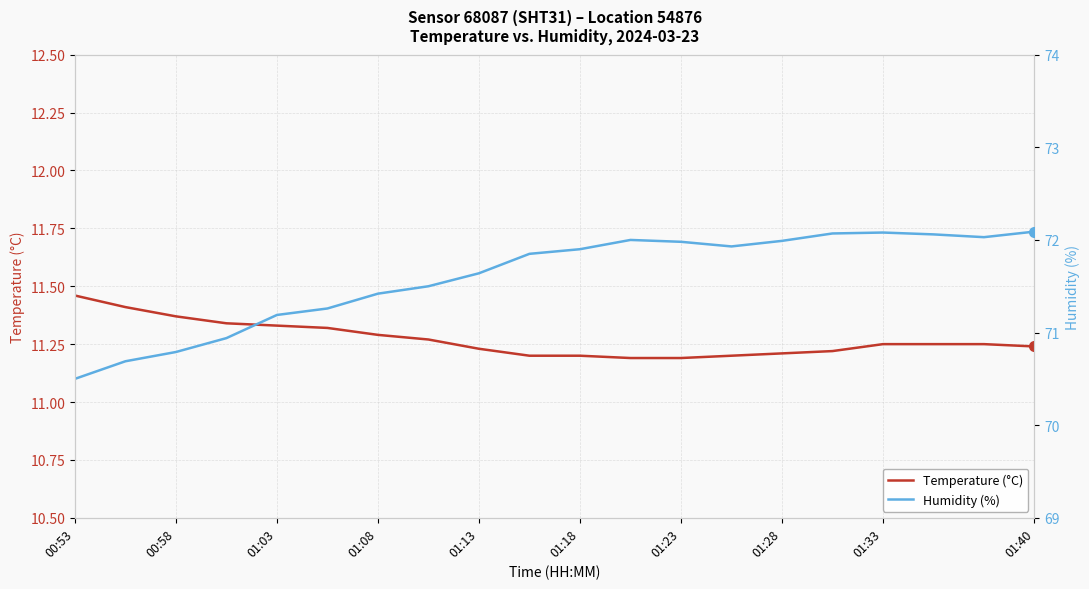

Which series has the largest total across all categories?

Humidity (%)